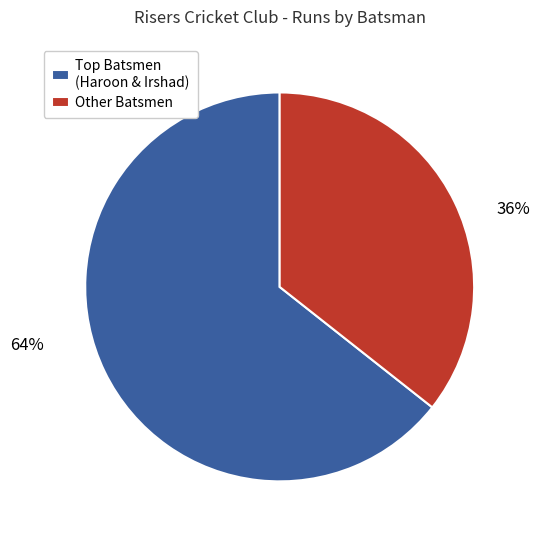

How many slices are in this pie chart?

2